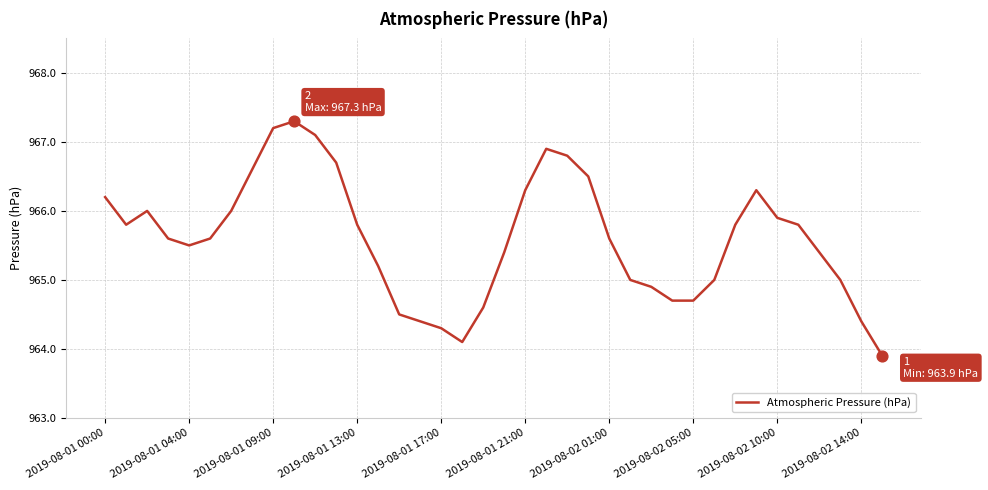

What is the difference between the maximum and minimum values?

3.4